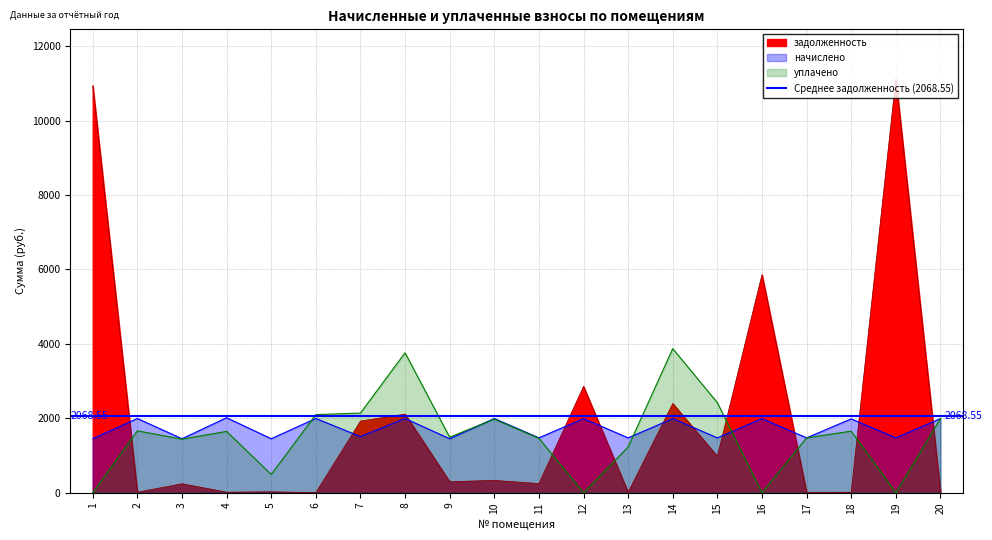

The value of уплачено at 15 is 3518.0. True or false?

False